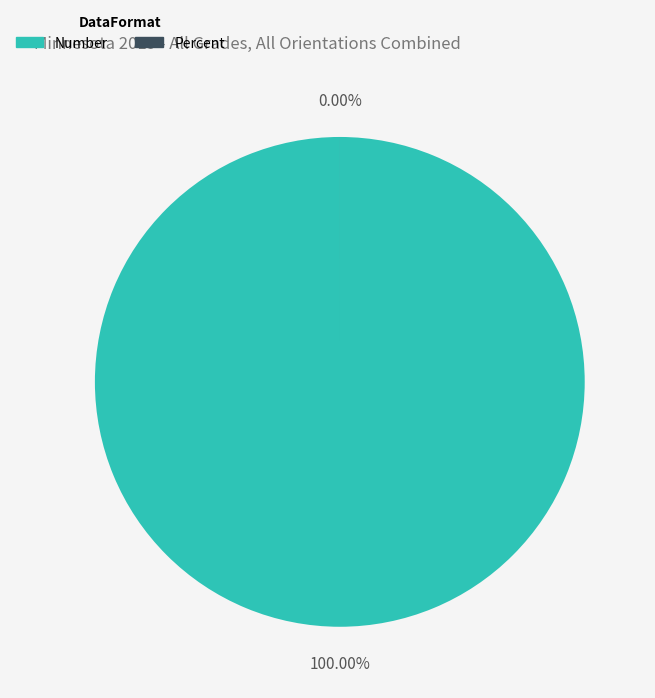

Rank the categories by value from highest to lowest.

Number, Percent